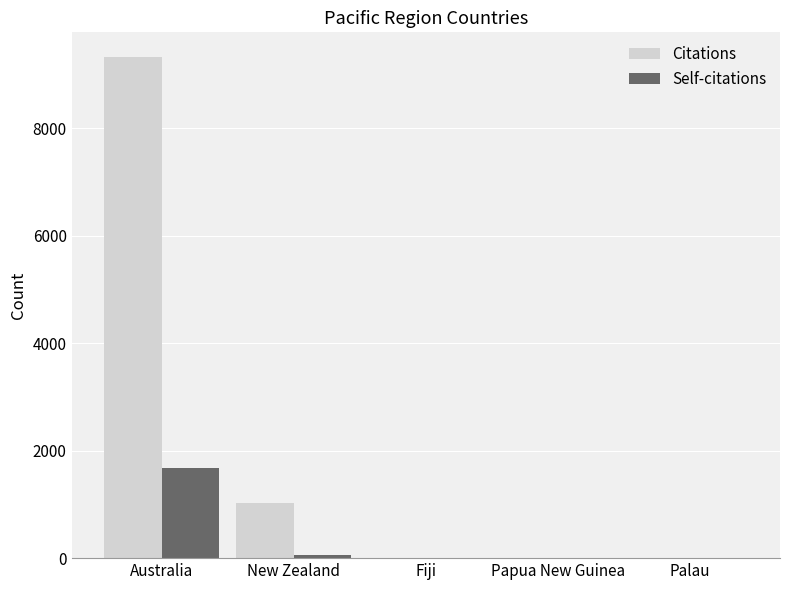

Is the value of Citations at New Zealand greater than the value of Self-citations at Australia?

No